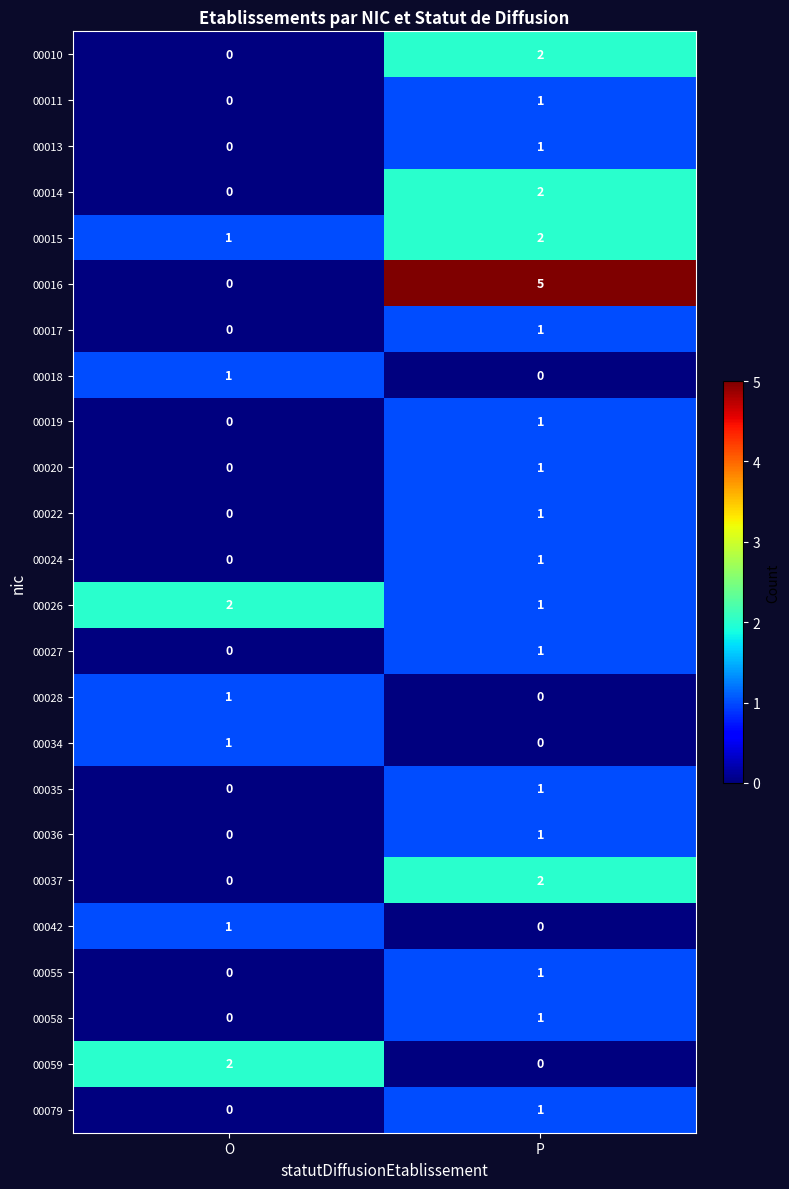

Where is 00020 nearest to the value 0?

O